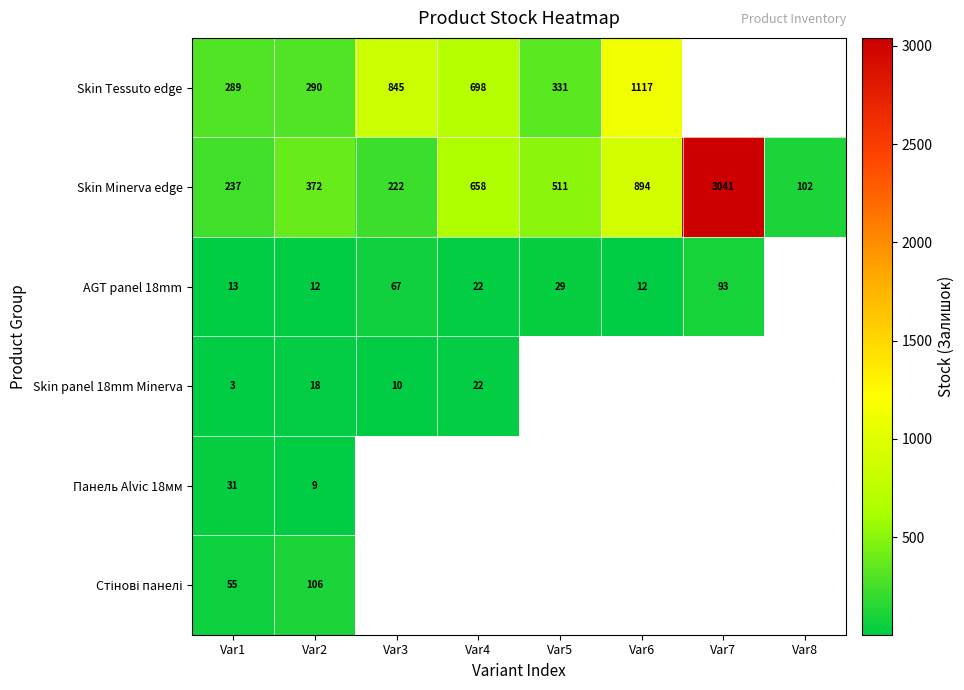

What is the difference between the highest and lowest values at Var1?

286